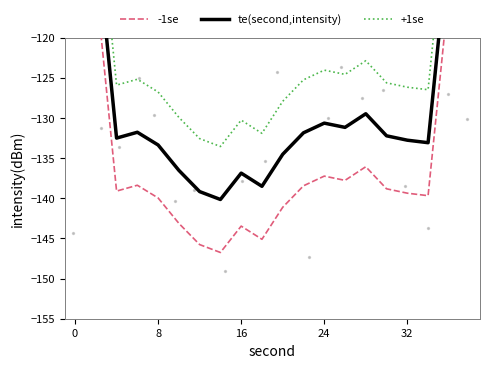

Which series reaches the minimum Y coordinate?

-1se